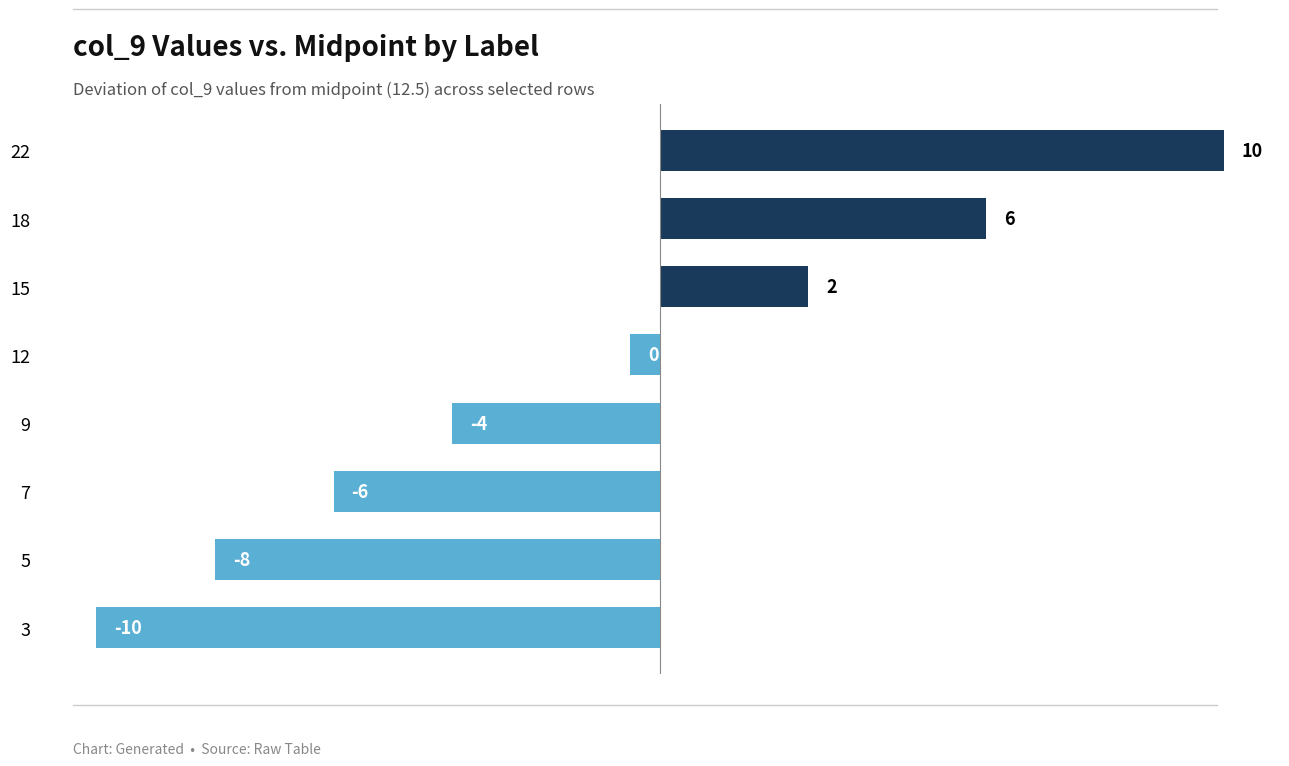

How many bars are there in total?

8